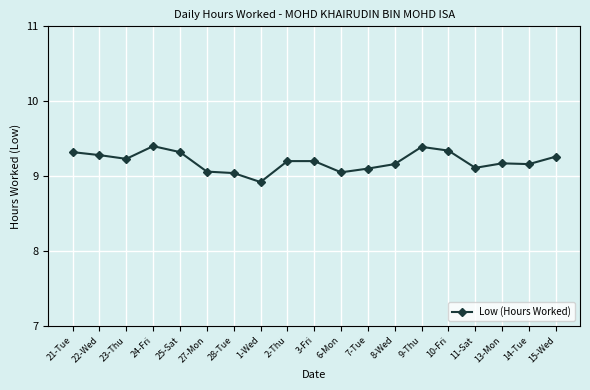

How many distinct data groups are displayed?

1